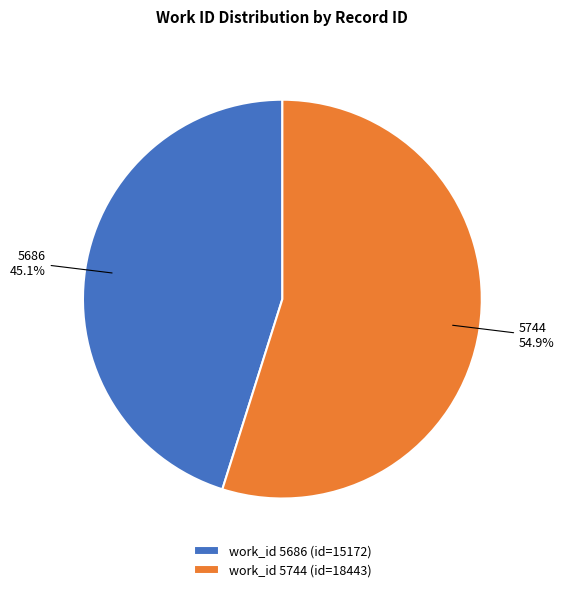

To the nearest percent, what is the difference between the largest and smallest slice percentages?

10%